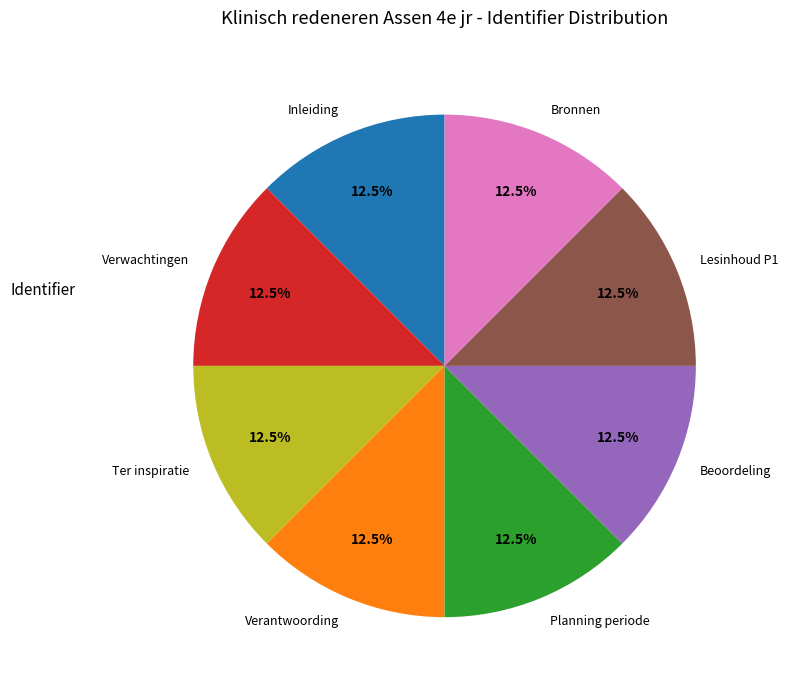

Does Verantwoording account for over 50% of the chart?

No